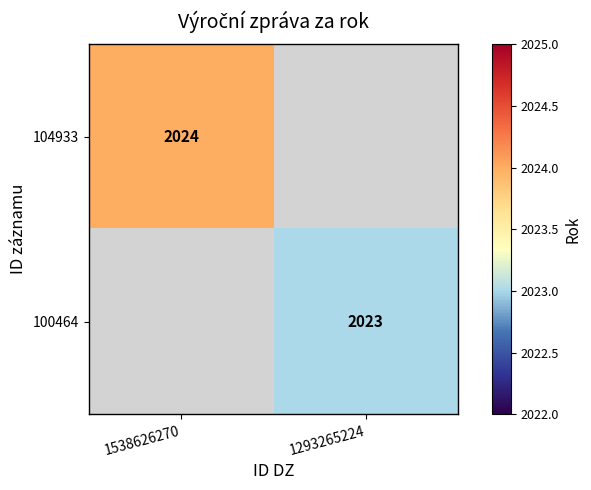

True or false: 100464 has a value of 3424 at 1293265224.

False